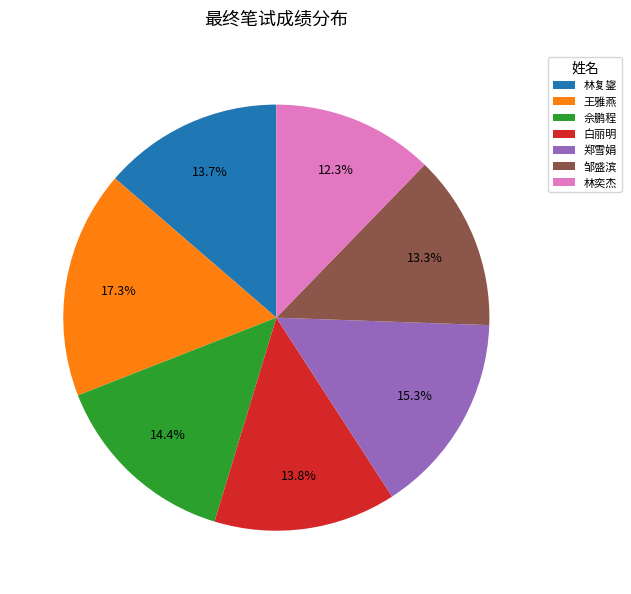

Which slice is the smallest?

林奕杰